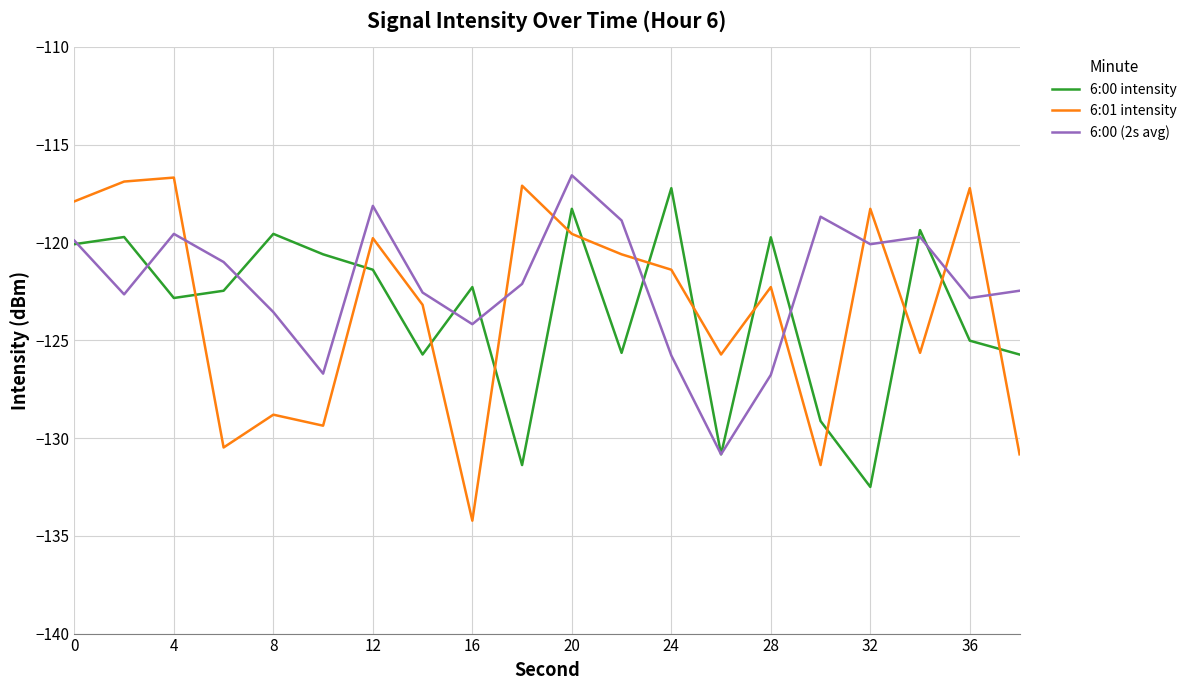

Which series has the largest total across all categories?

6:00 (2s avg)